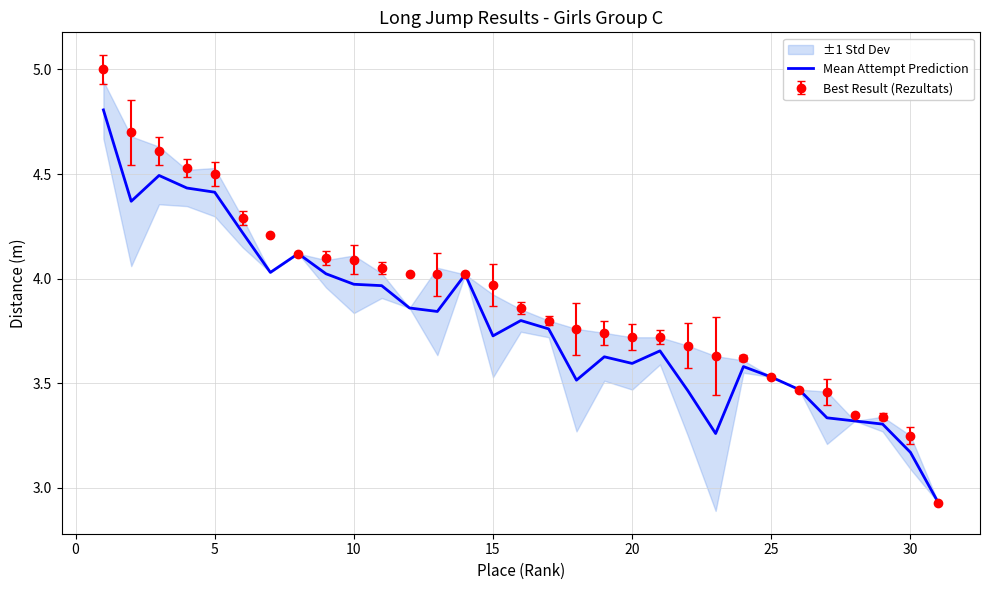

True or false: there are more than 2 points higher than both neighbors.

True